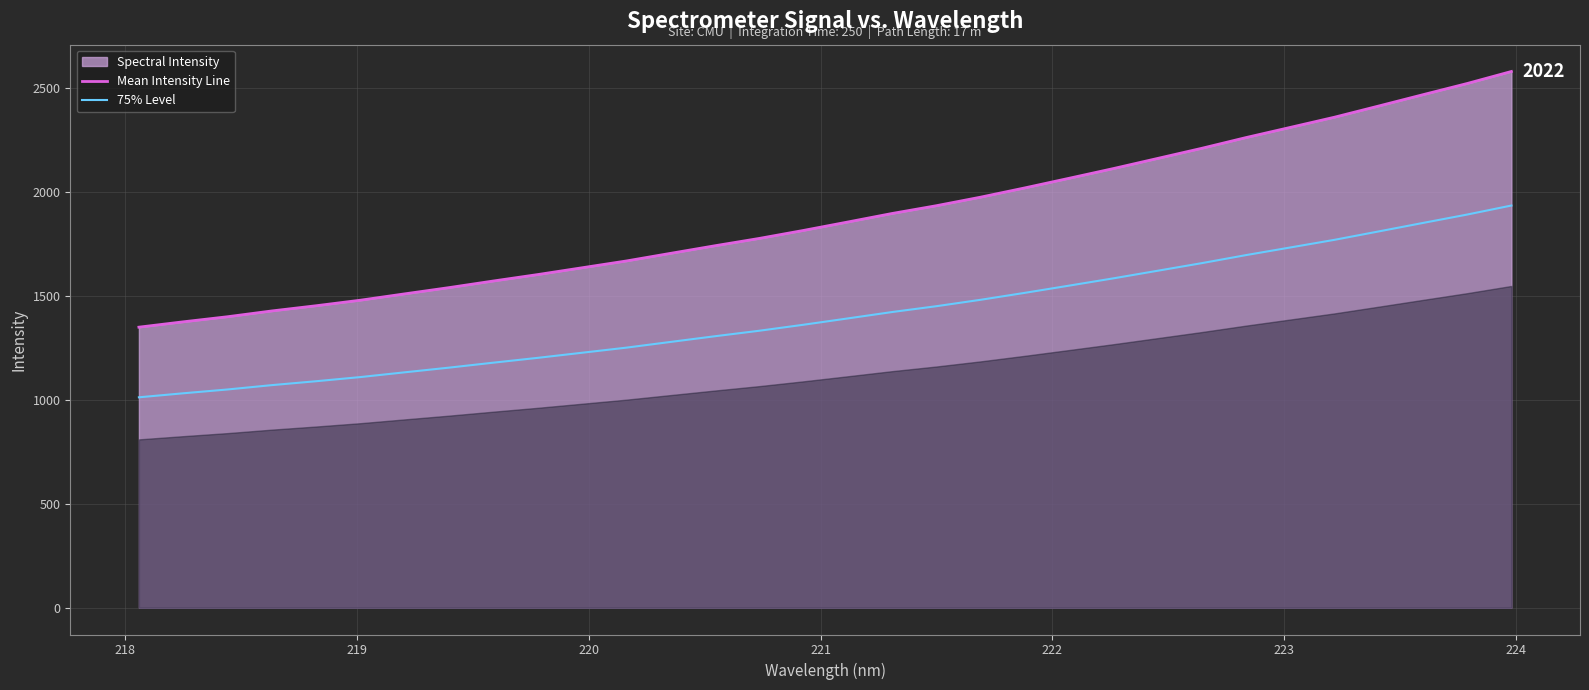

What is the maximum value for 75% Level?

1933.9